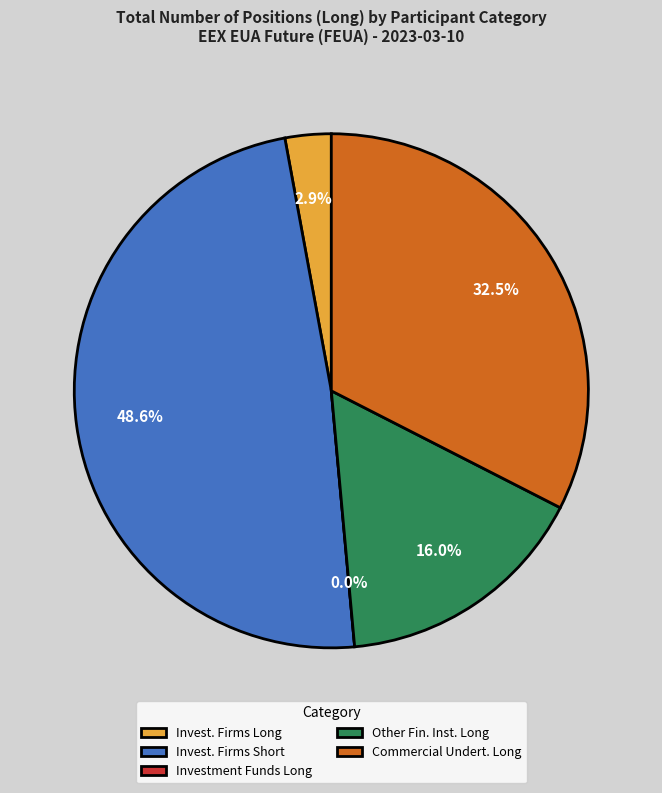

To the nearest percent, what portion does Investment Firms or credit institutions Long represent?

3%